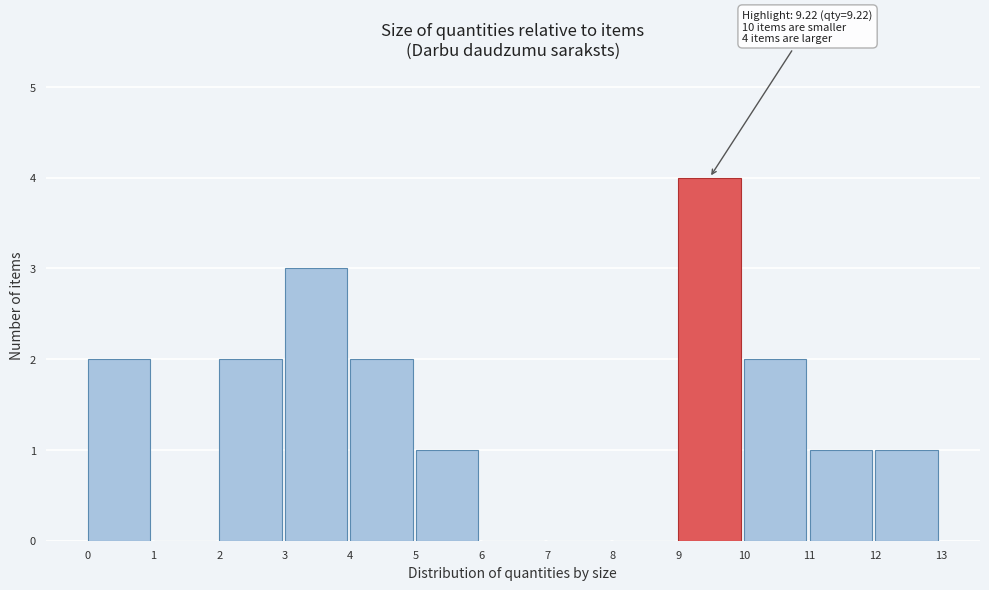

Which range on the x-axis has the tallest bar?

9 to 10